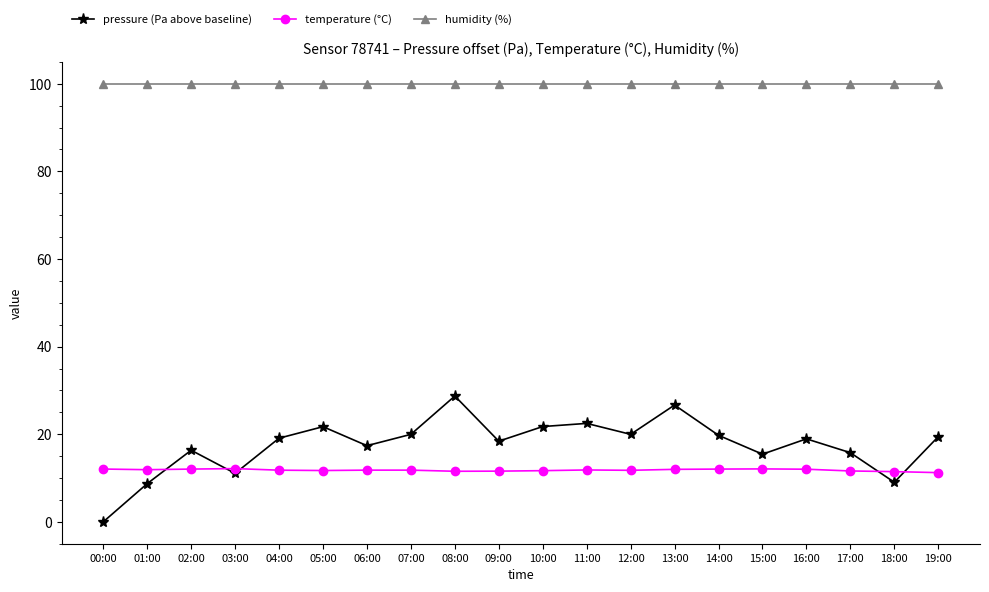

What is the sum of the temperature (°C) values at 19:00 and 18:00?

22.7